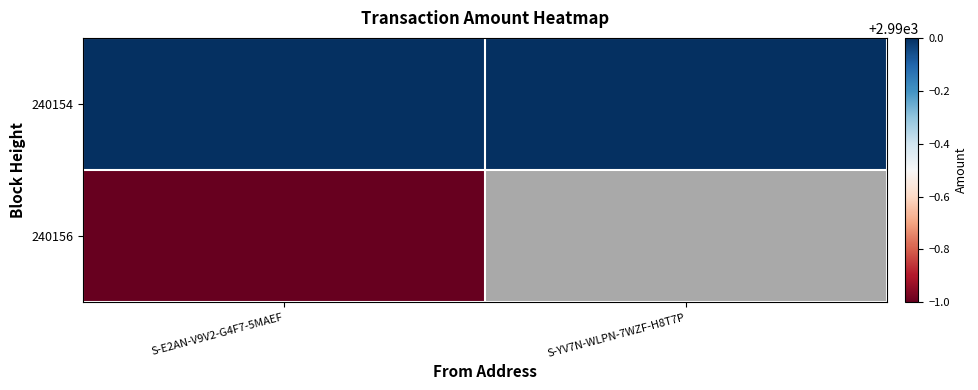

The value of 240154 at S-YV7N-WLPN-7WZF-H8T7P is 3929.0. True or false?

False